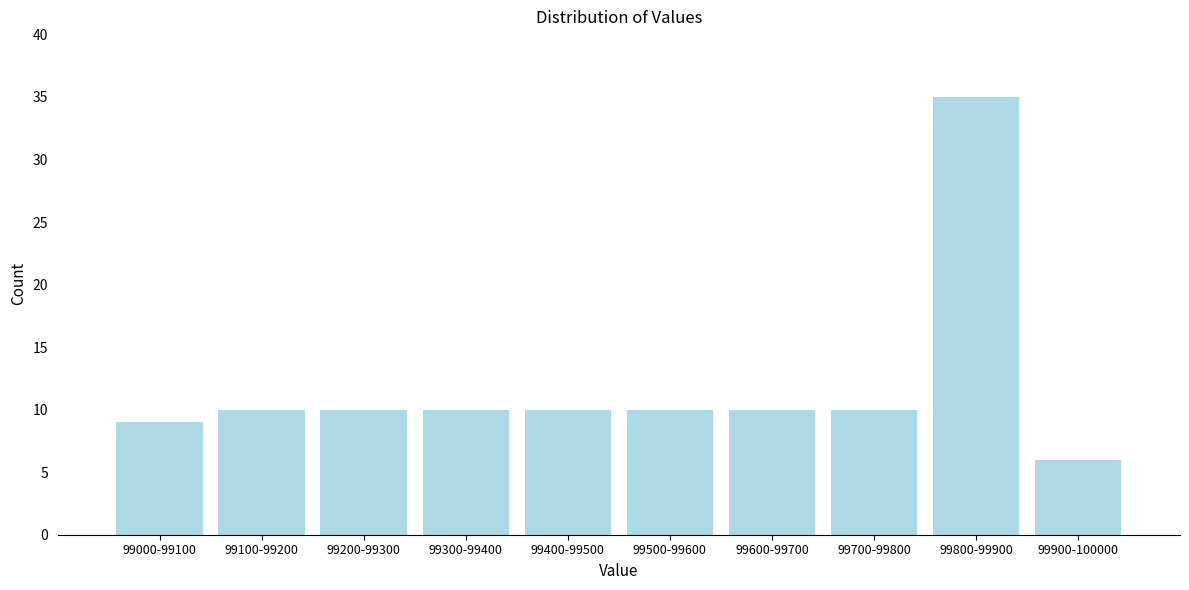

Reading left to right, extract all data points from this chart.

9	10	10	10	10	10	10	10	35	6